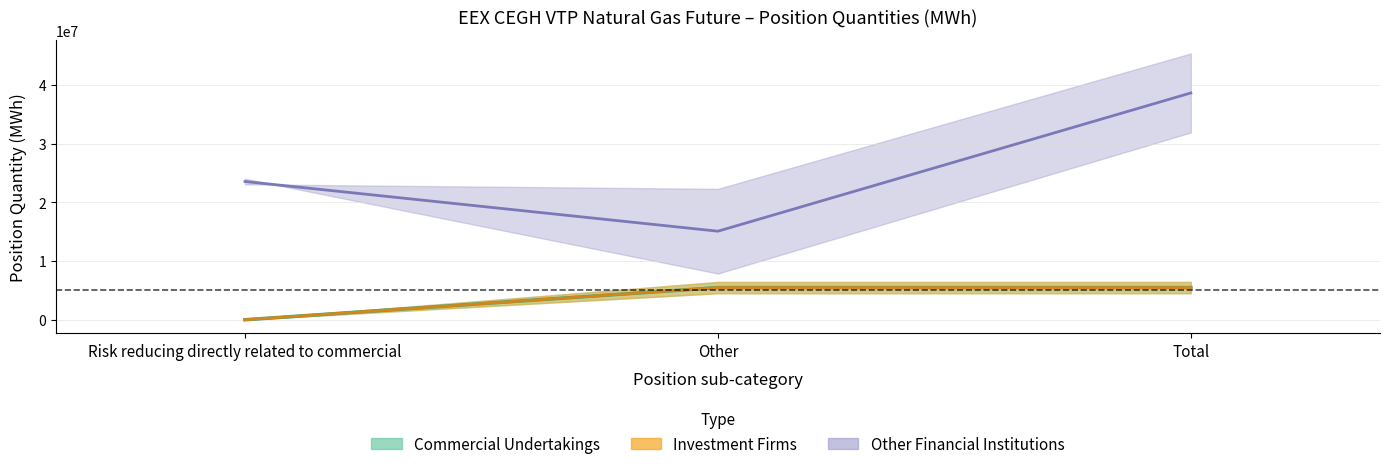

Count the number of categories in the chart.

3